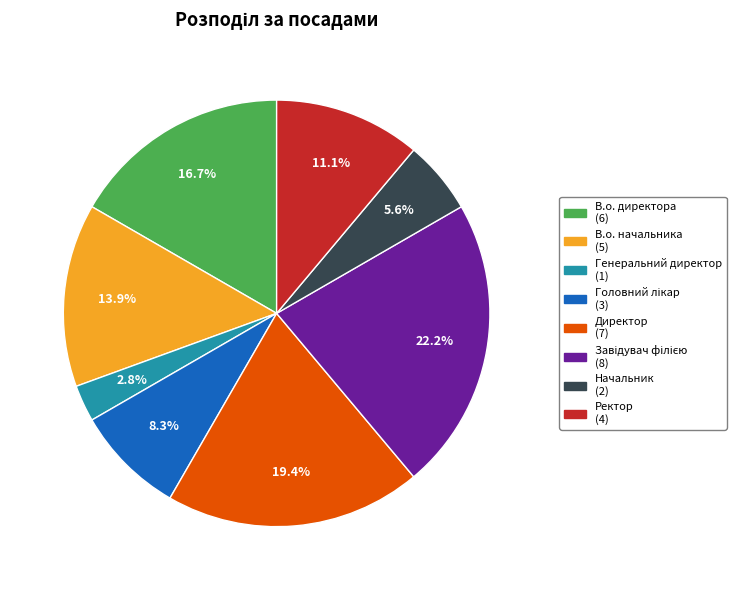

Which slice is the smallest?

Генеральний директор